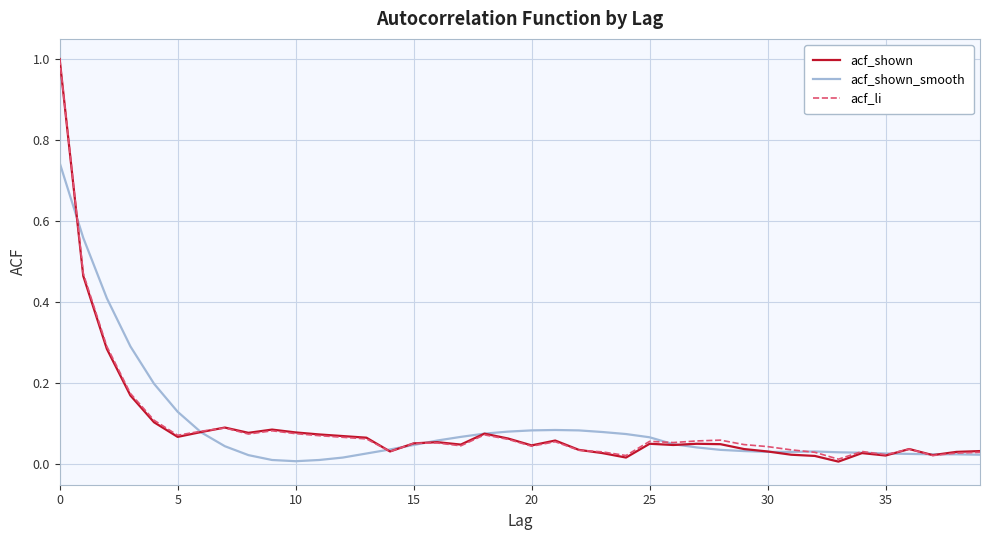

How many lines are shown in the chart?

3